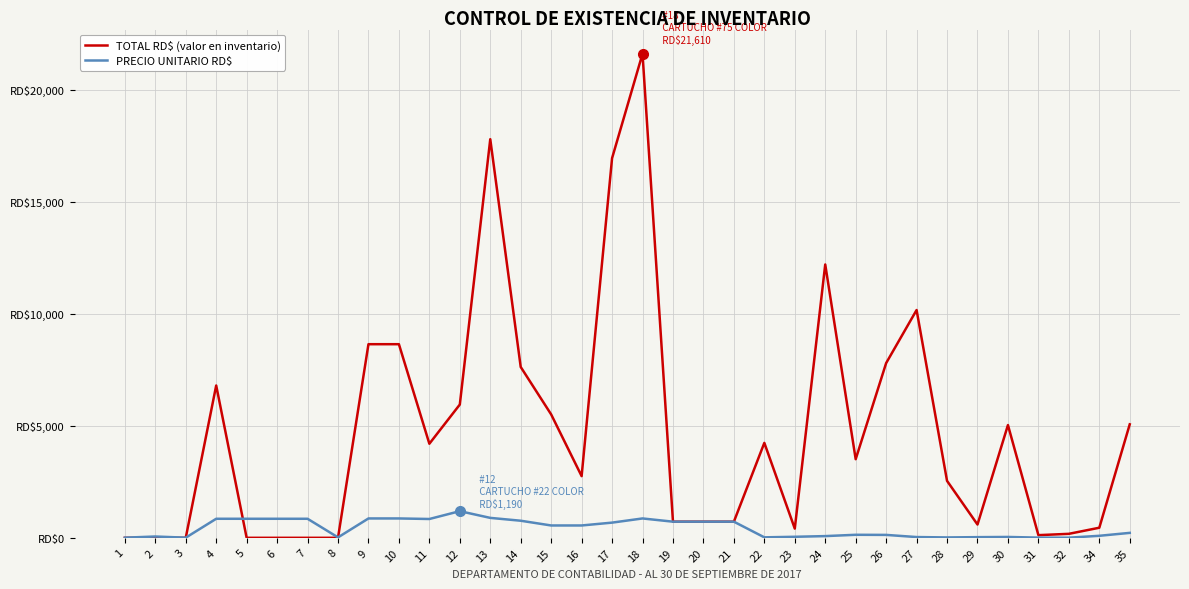

What is the difference between the maximum and minimum values in the PRECIO UNITARIO RD$ series?

1184.1